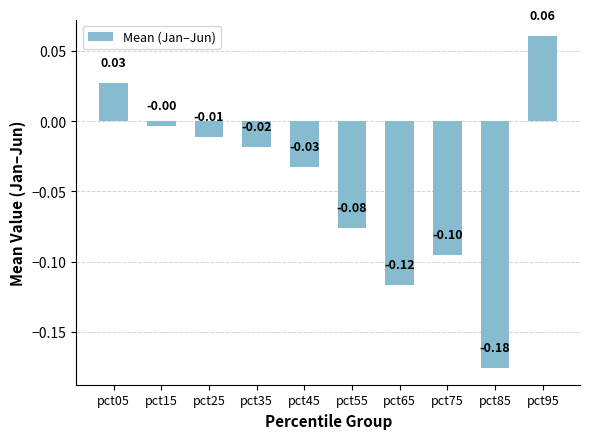

Count the number of data series in this chart.

1